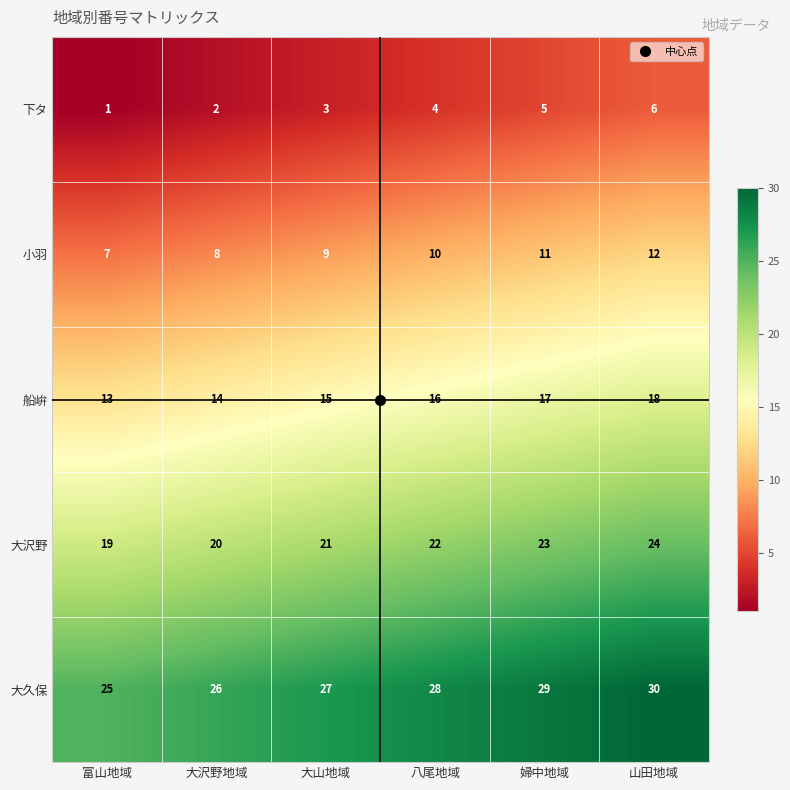

How many categories are shown in the chart?

6